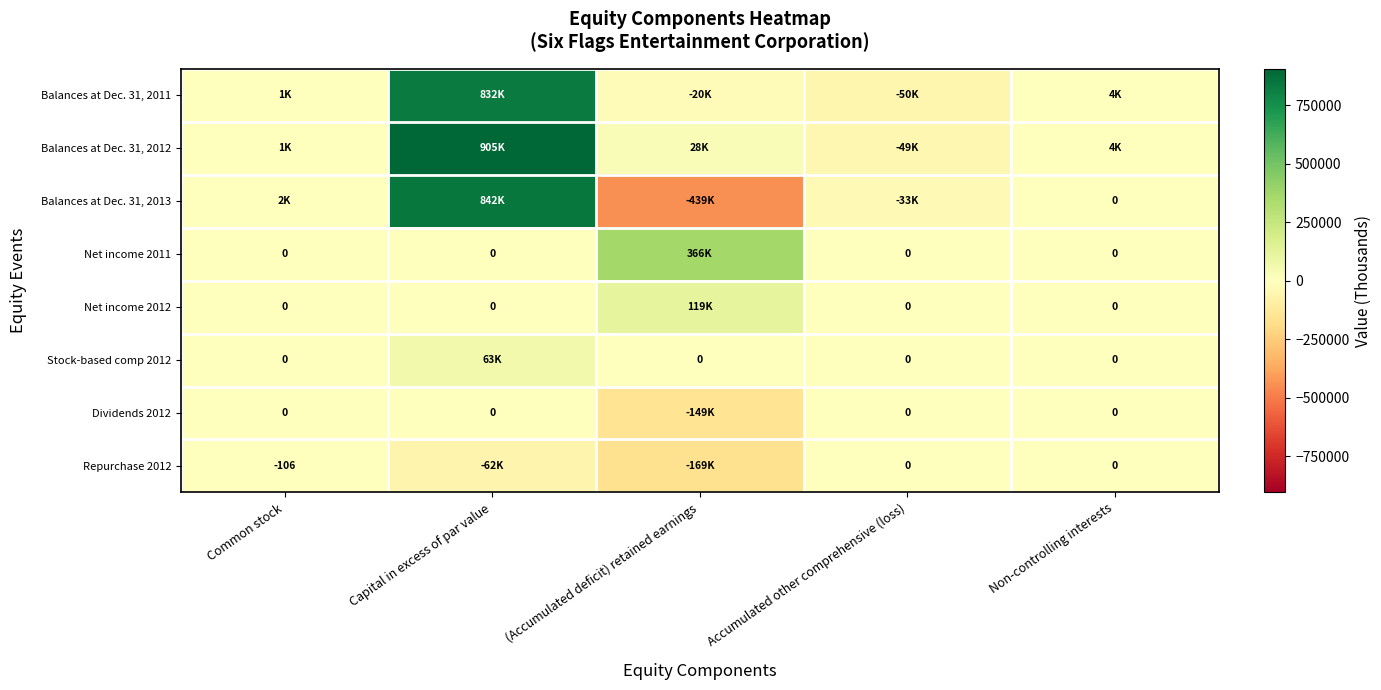

Where does the Balances at Dec. 31, 2012 series first go above 3934?

Capital in excess of par value